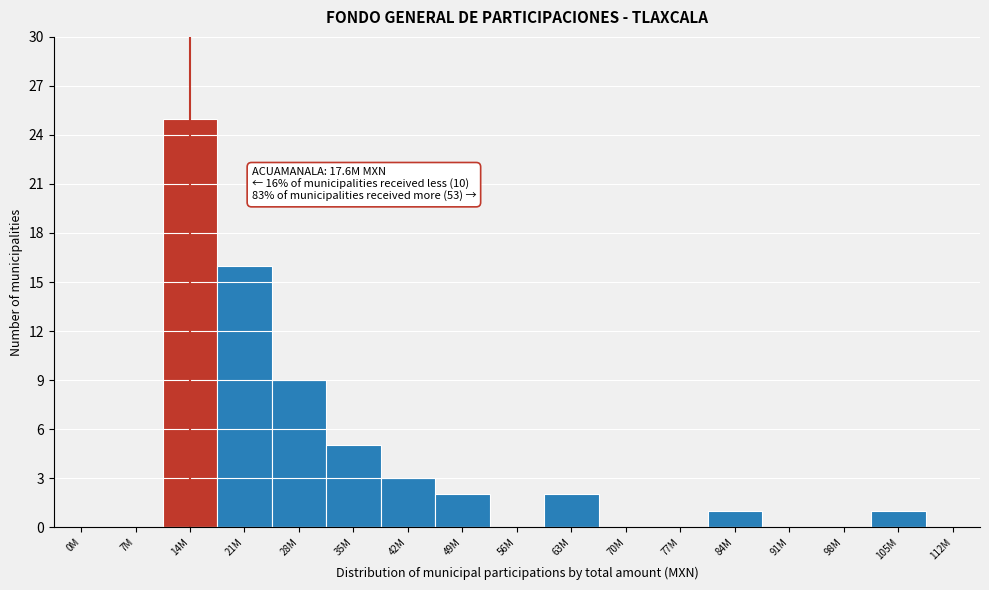

Reading right to left, transcribe all the data shown in this chart.

112M=0	105M=1	98M=0	91M=0	84M=1	77M=0	70M=0	63M=2	56M=0	49M=2	42M=3	35M=5	28M=9	21M=16	14M=25	7M=0	0M=0